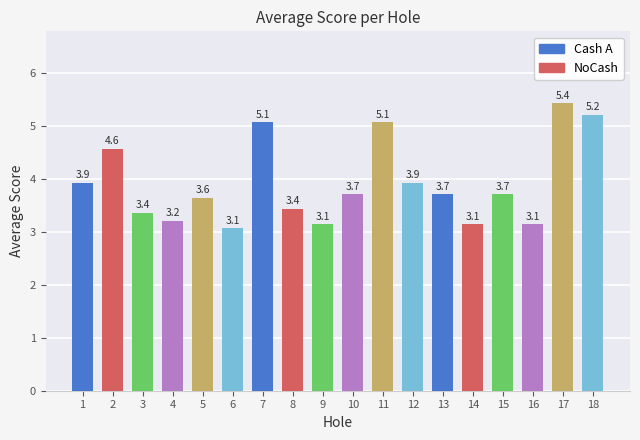

Reading left to right, transcribe all the data shown in this chart.

3.9	4.6	3.4	3.2	3.6	3.1	5.1	3.4	3.1	3.7	5.1	3.9	3.7	3.1	3.7	3.1	5.4	5.2